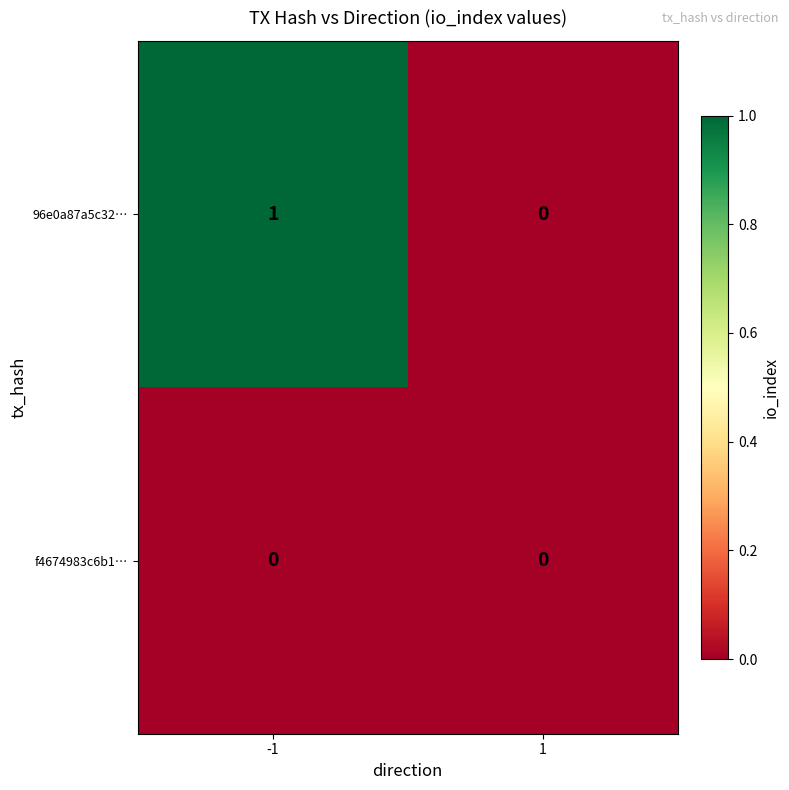

List the series in order of their overall mean, highest first.

96e0a87a5c32…, f4674983c6b1…